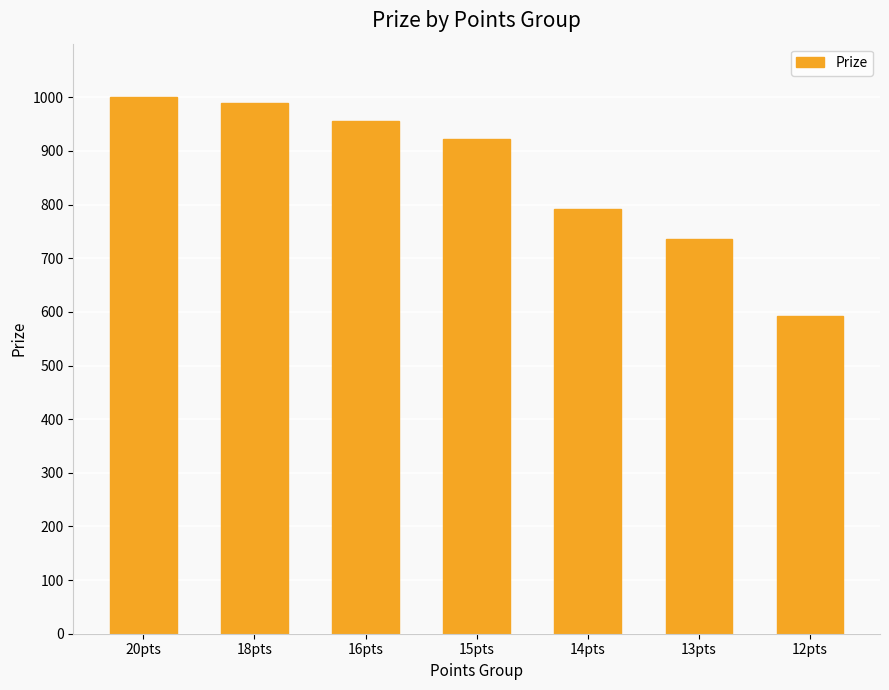

True or false: the data shows 791 at 14pts.

True